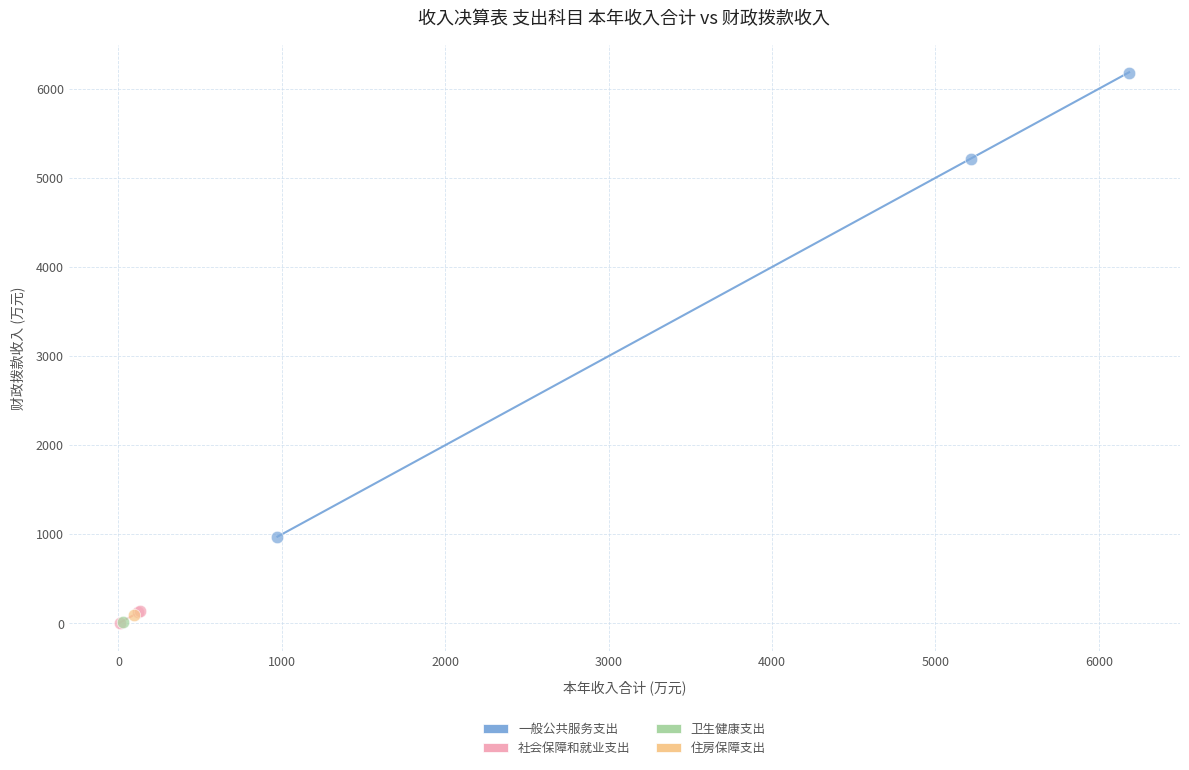

What are all the series names shown in the legend?

一般公共服务支出, 社会保障和就业支出, 卫生健康支出, 住房保障支出